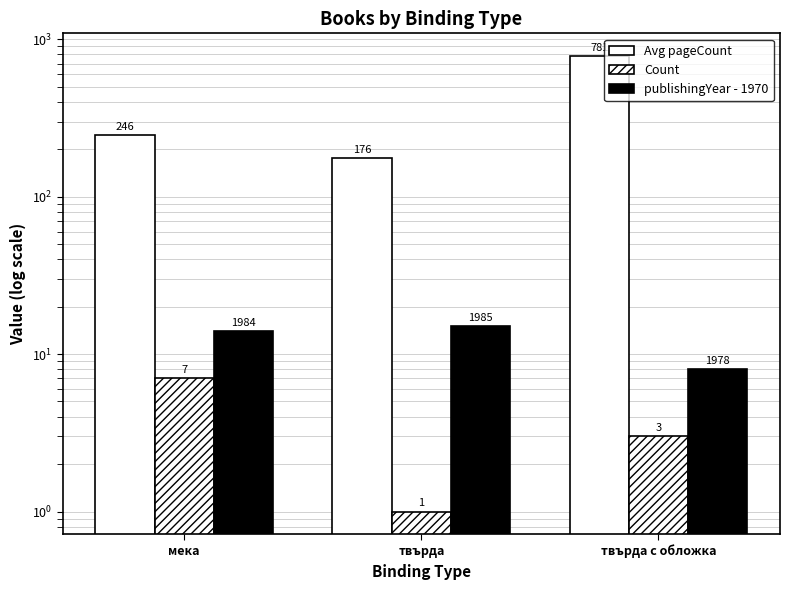

What are all the series names shown in the legend?

Avg pageCount, Count, publishingYear - 1970